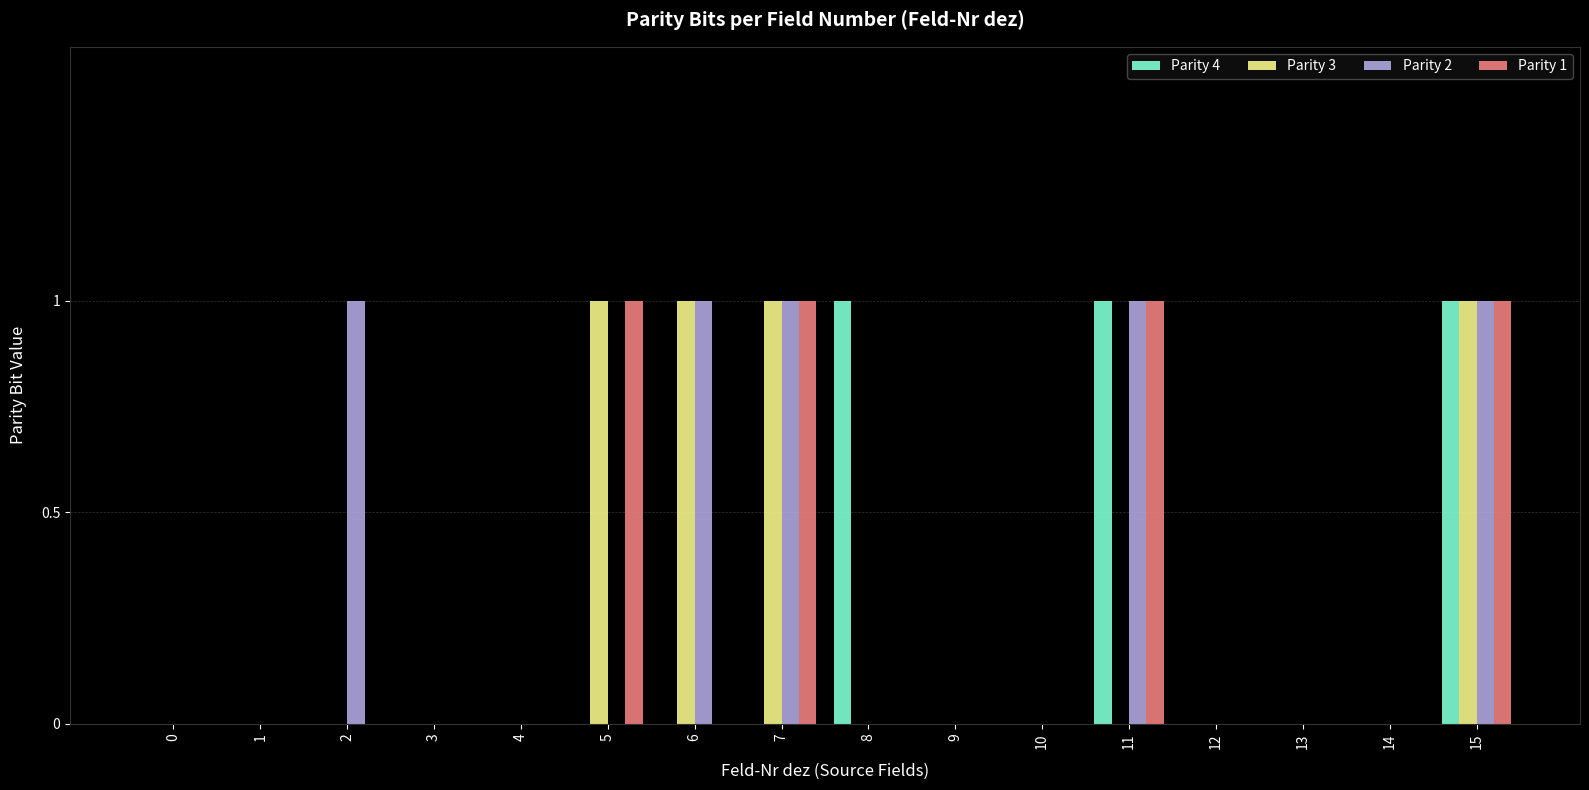

What is the sum of all Parity 2 values?

5